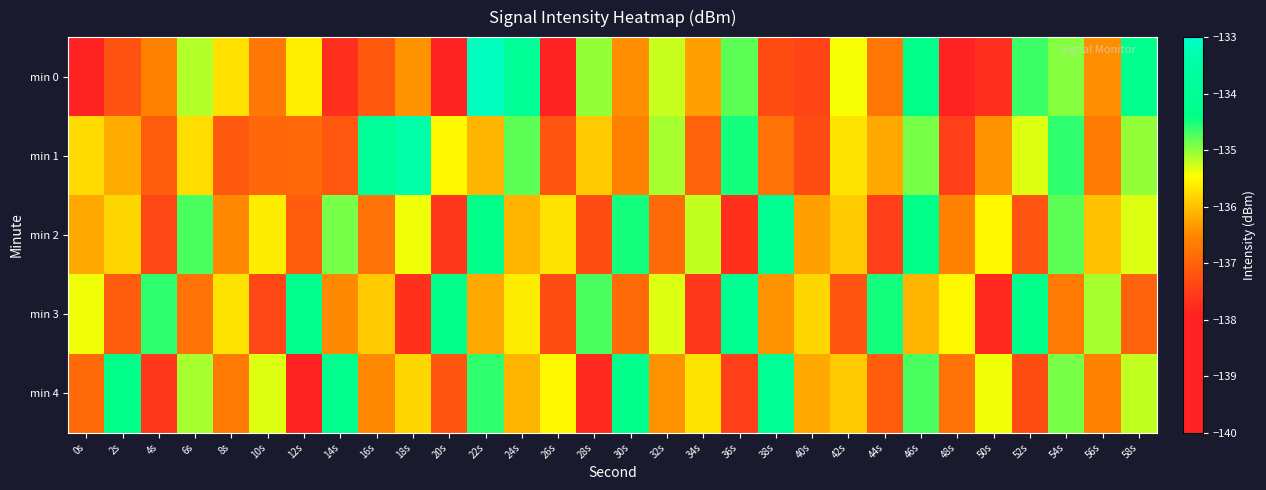

How many categories are shown in the chart?

30